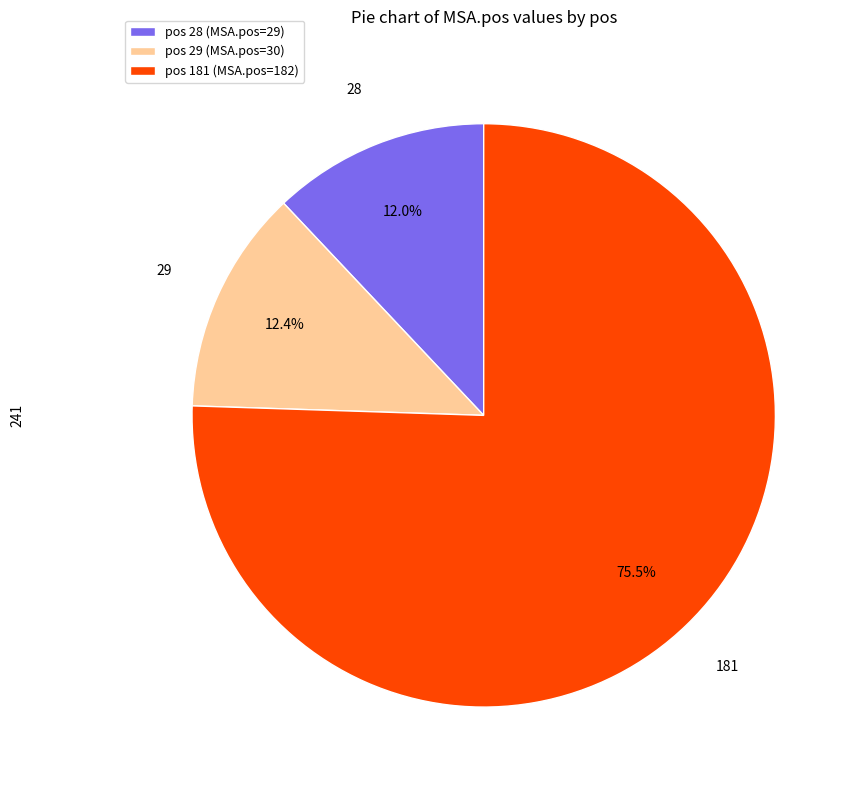

Approximately how many times larger is the value at 28 compared to 29?

1.0